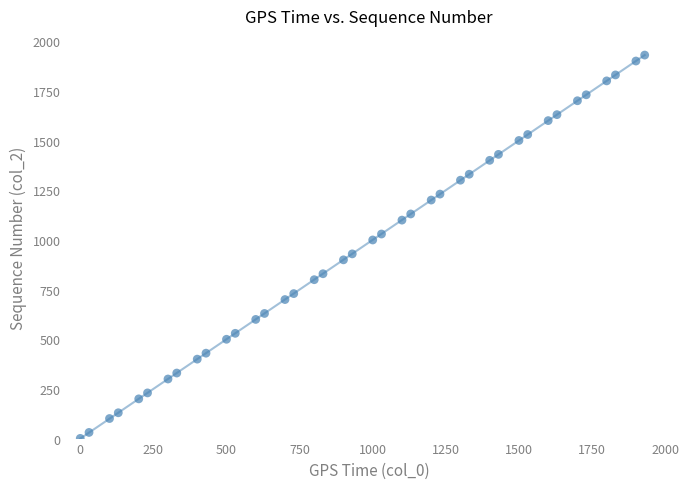

What is the range of X values (max minus min)?

1930